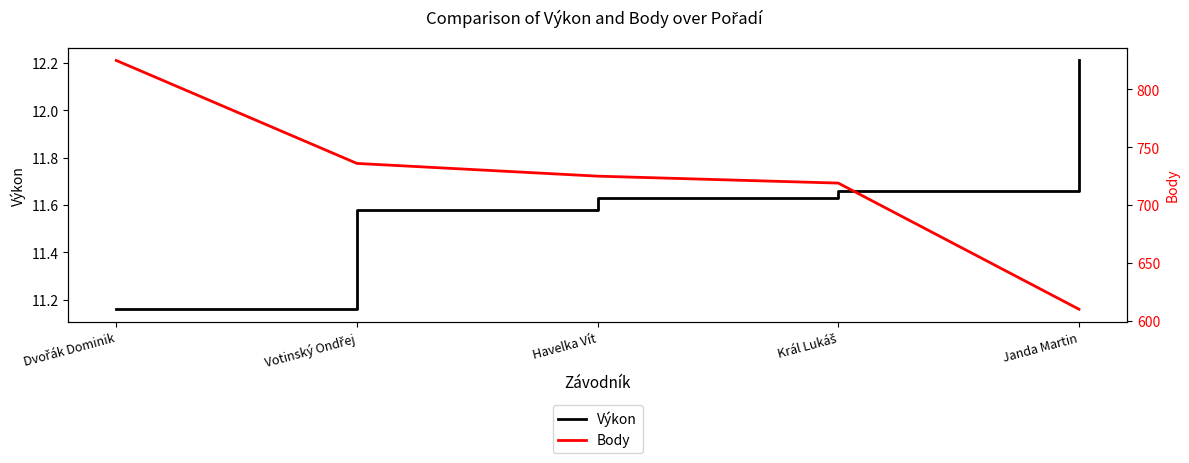

The value of Body at Dvořák Dominik is 825.0. True or false?

True